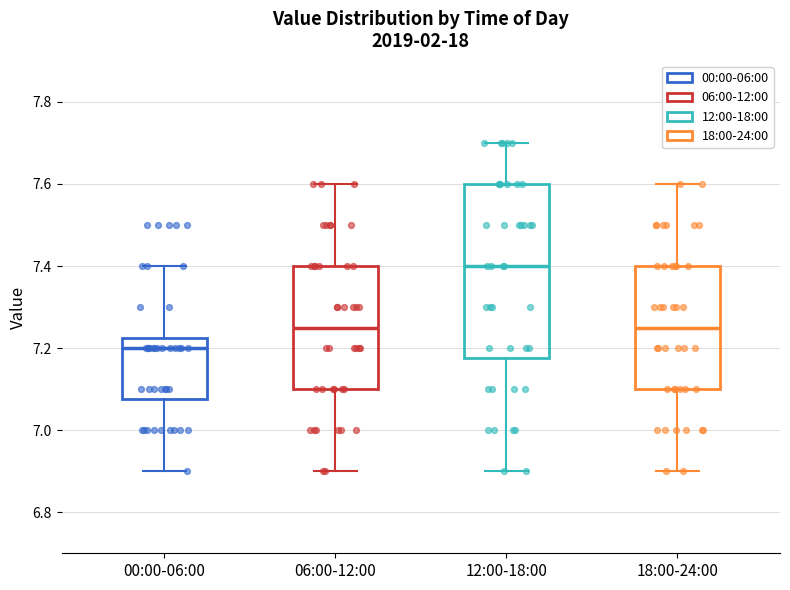

Comparing the boxes themselves (not the whiskers), which one is the tallest?

12:00-18:00